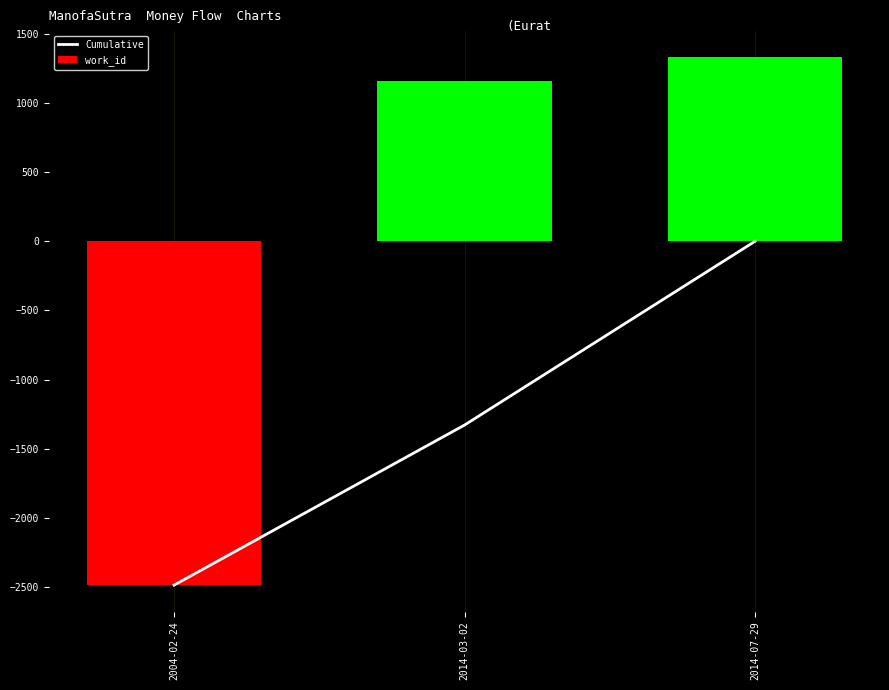

At which label does work_id first exceed 1156?

2014-03-02